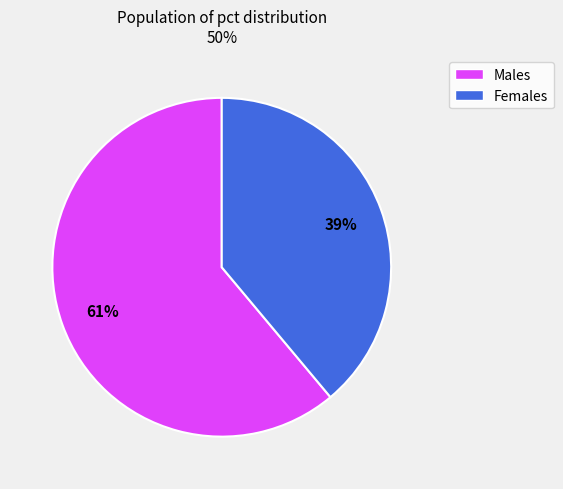

To the nearest percent, what is the difference between the largest and smallest slice percentages?

22%